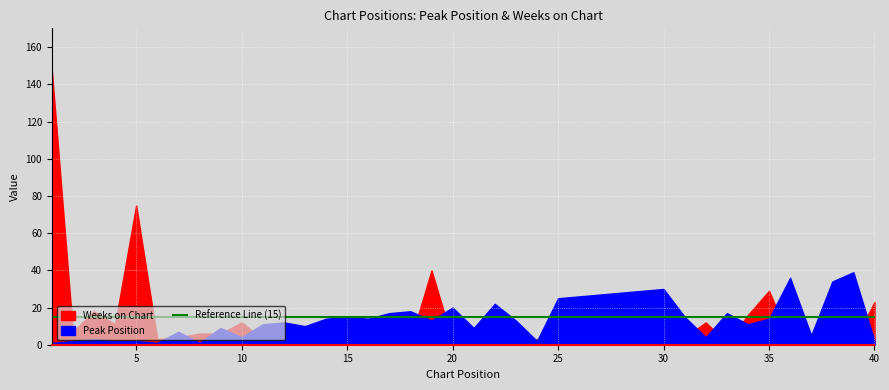

The Weeks on Chart series shows 2 at 16. True or false?

True